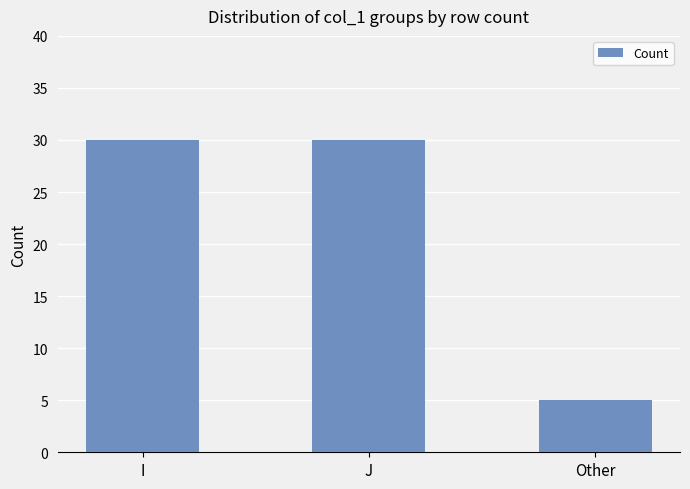

What is the difference between the values at J and Other?

25